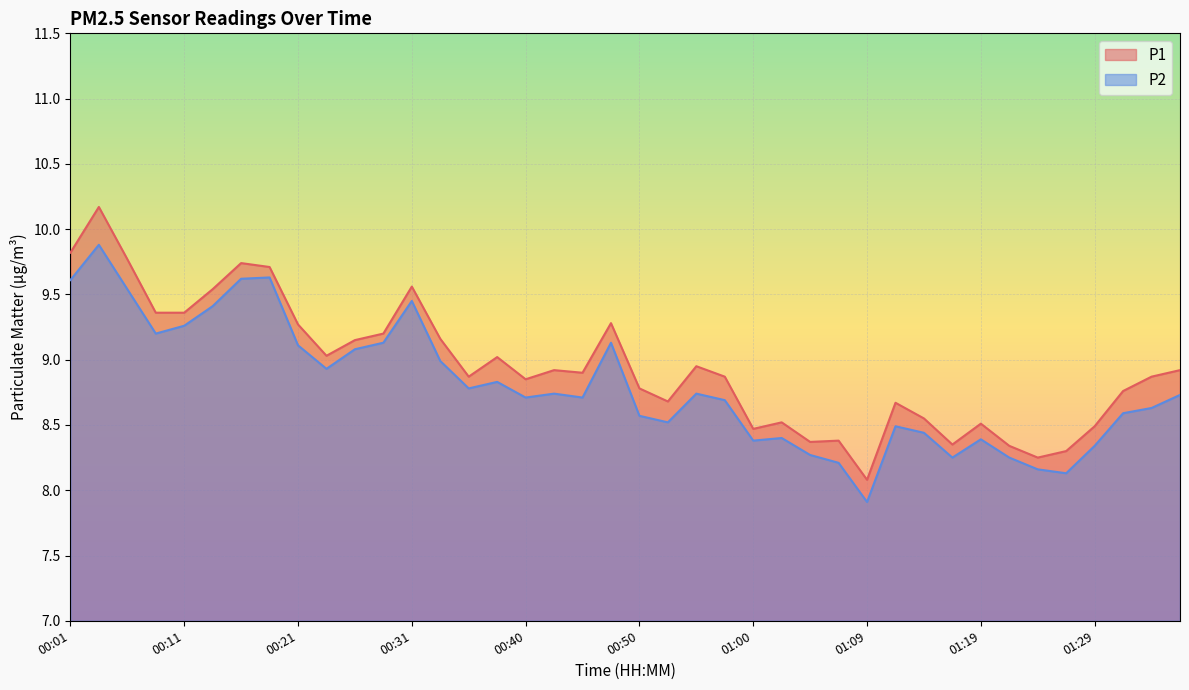

Rank the series by their average value, from lowest to highest.

P2, P1